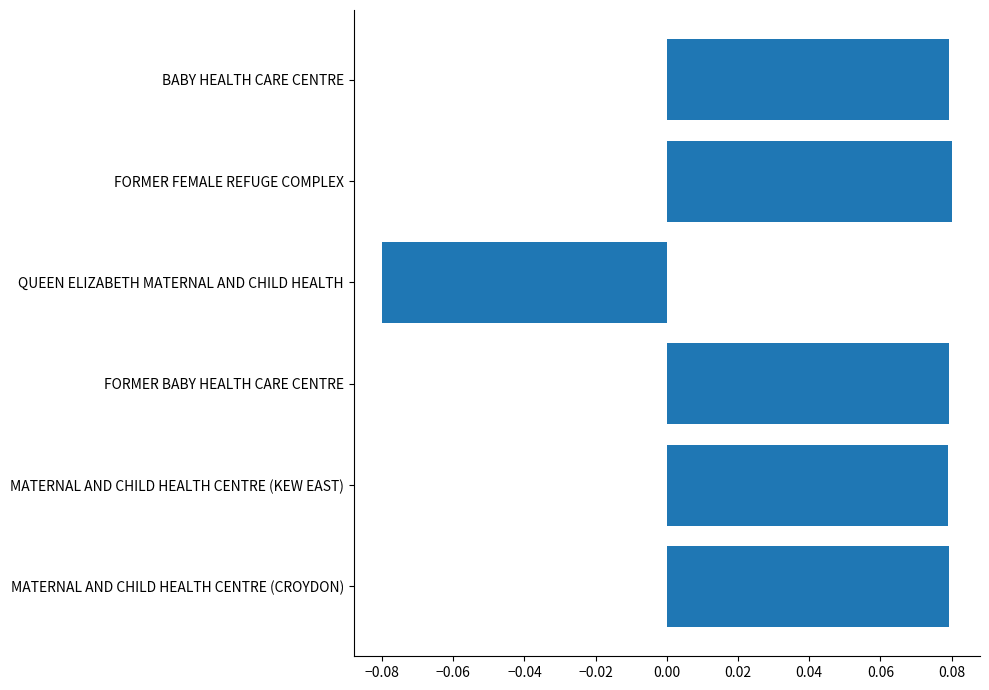

At which category does the chart reach its minimum across all series?

QUEEN ELIZABETH MATERNAL AND CHILD HEALTH